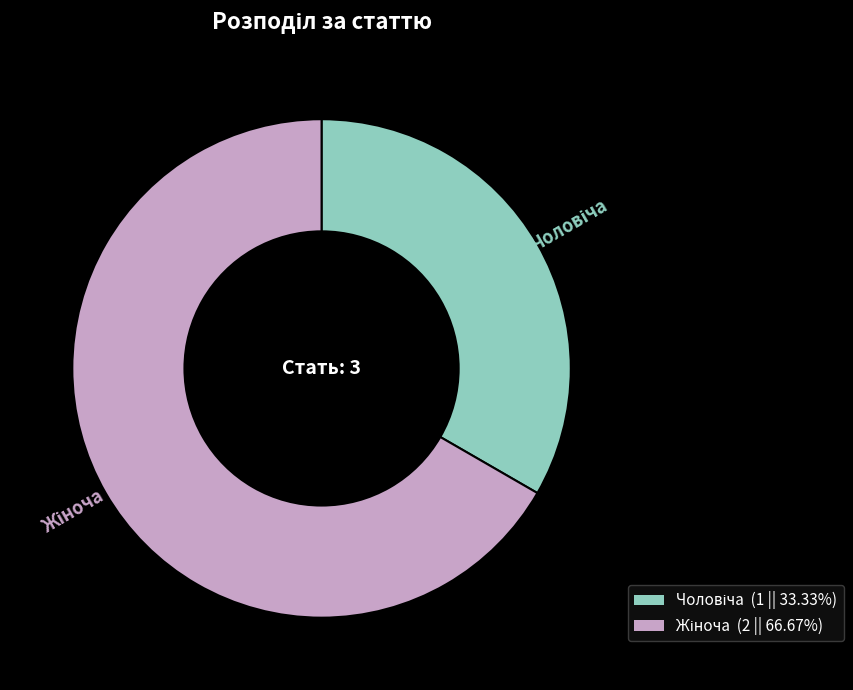

Does any single category account for the majority?

Yes